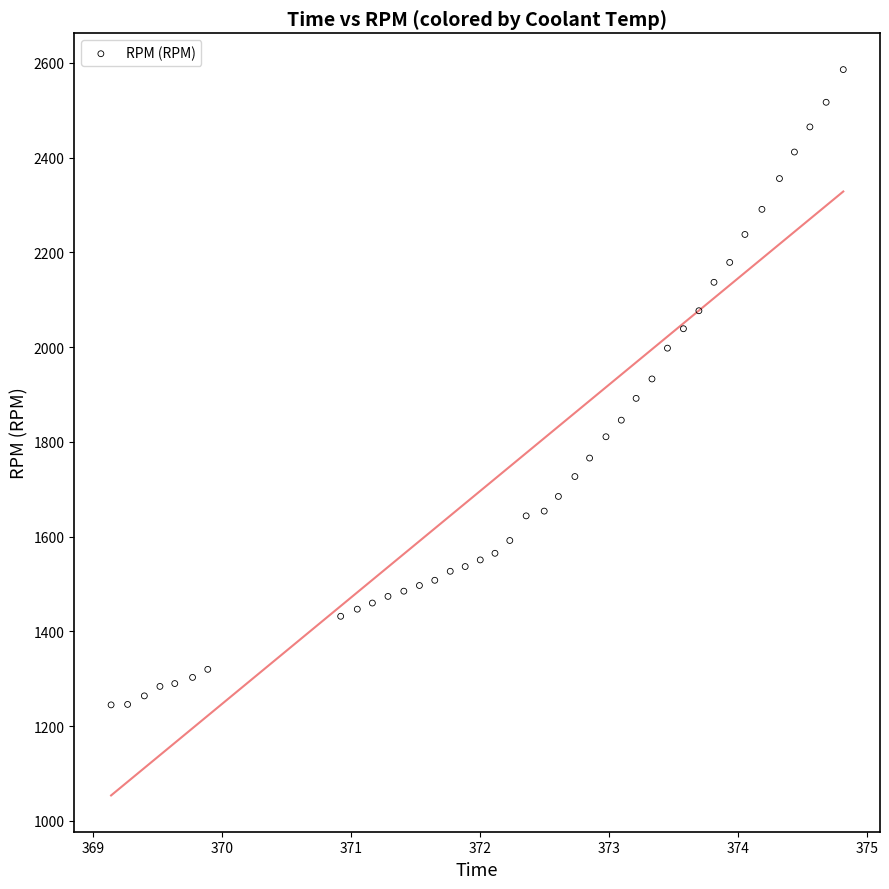

What is the range of Y values (max minus min)?

1341